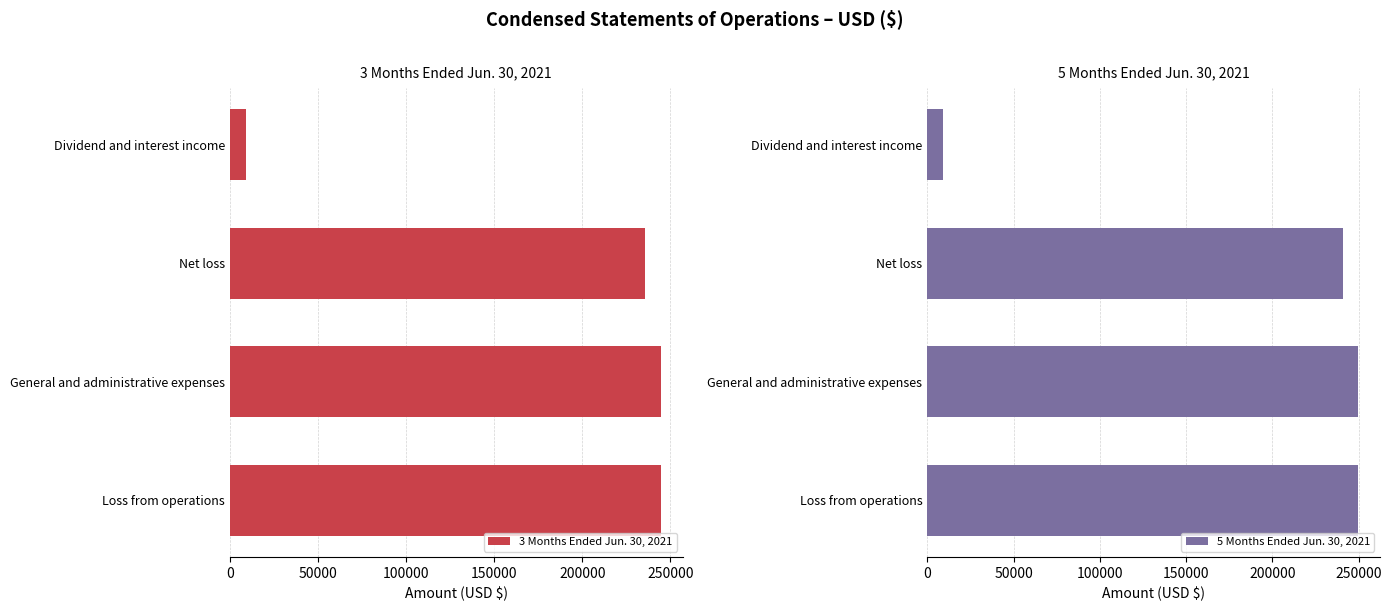

The 3 Months Ended Jun. 30, 2021 series shows 9095 at Dividend and interest income. True or false?

True